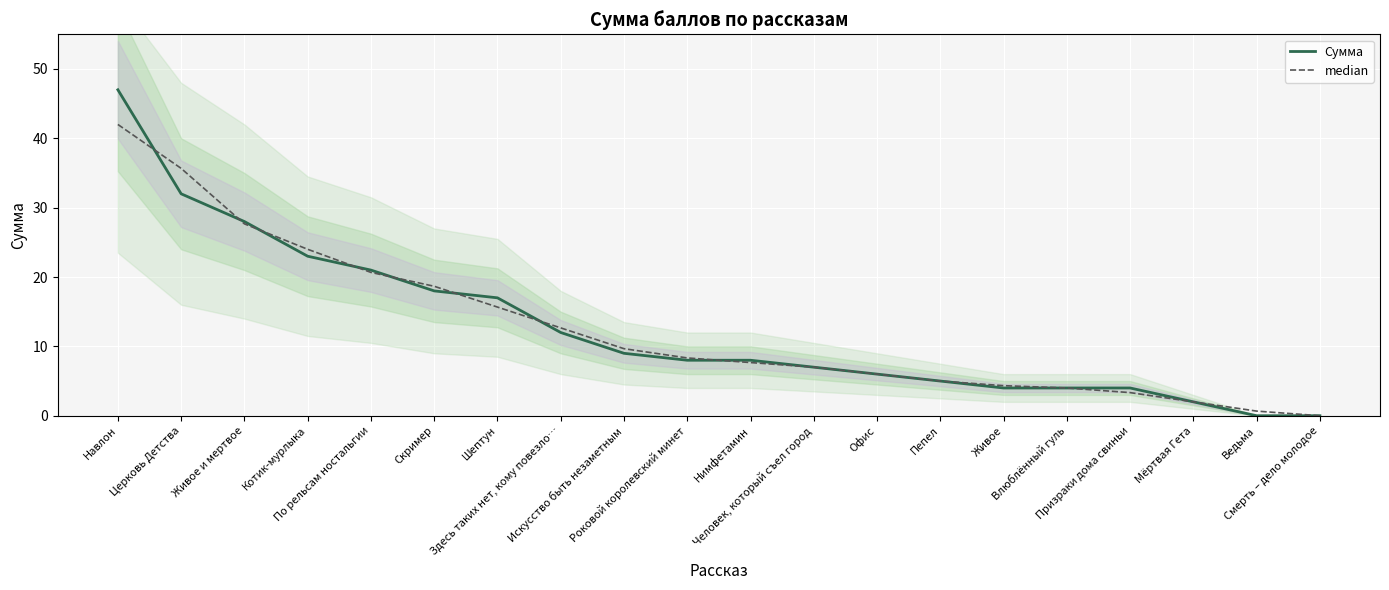

What is the total value across all series at Здесь таких нет, кому повезло…?

24.7